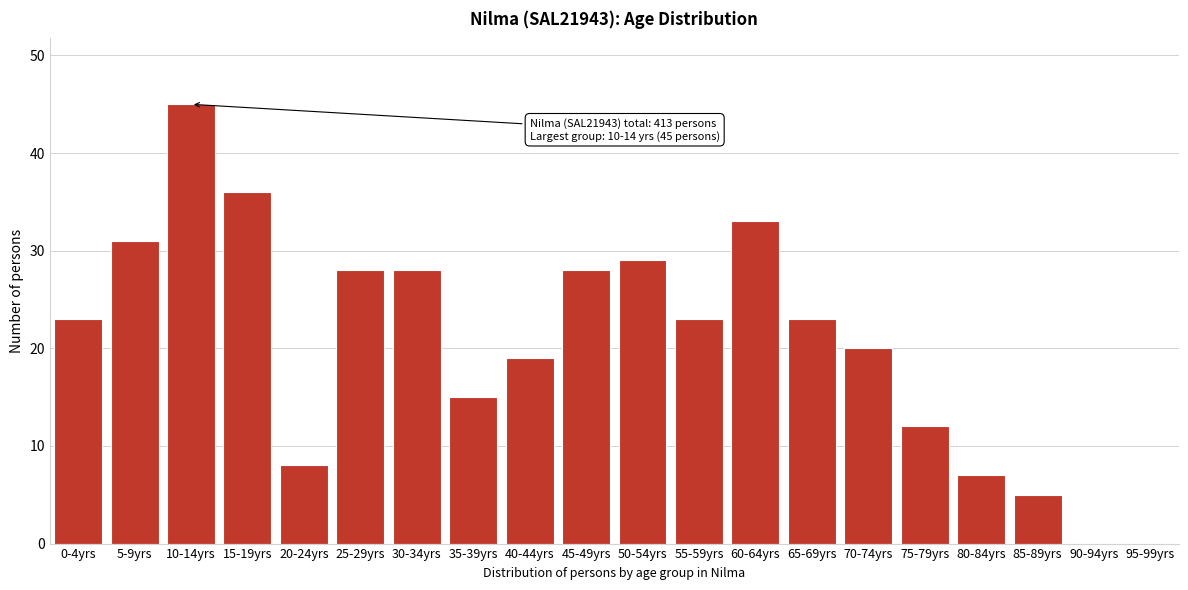

Reading right to left, extract all data points from this chart.

95-99yrs=0	90-94yrs=0	85-89yrs=5	80-84yrs=7	75-79yrs=12	70-74yrs=20	65-69yrs=23	60-64yrs=33	55-59yrs=23	50-54yrs=29	45-49yrs=28	40-44yrs=19	35-39yrs=15	30-34yrs=28	25-29yrs=28	20-24yrs=8	15-19yrs=36	10-14yrs=45	5-9yrs=31	0-4yrs=23